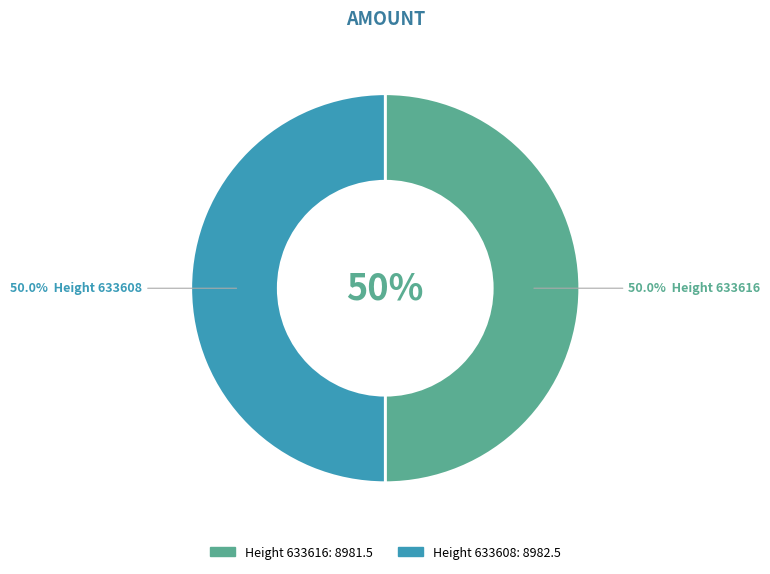

To the nearest percent, what portion does 633608 represent?

50%